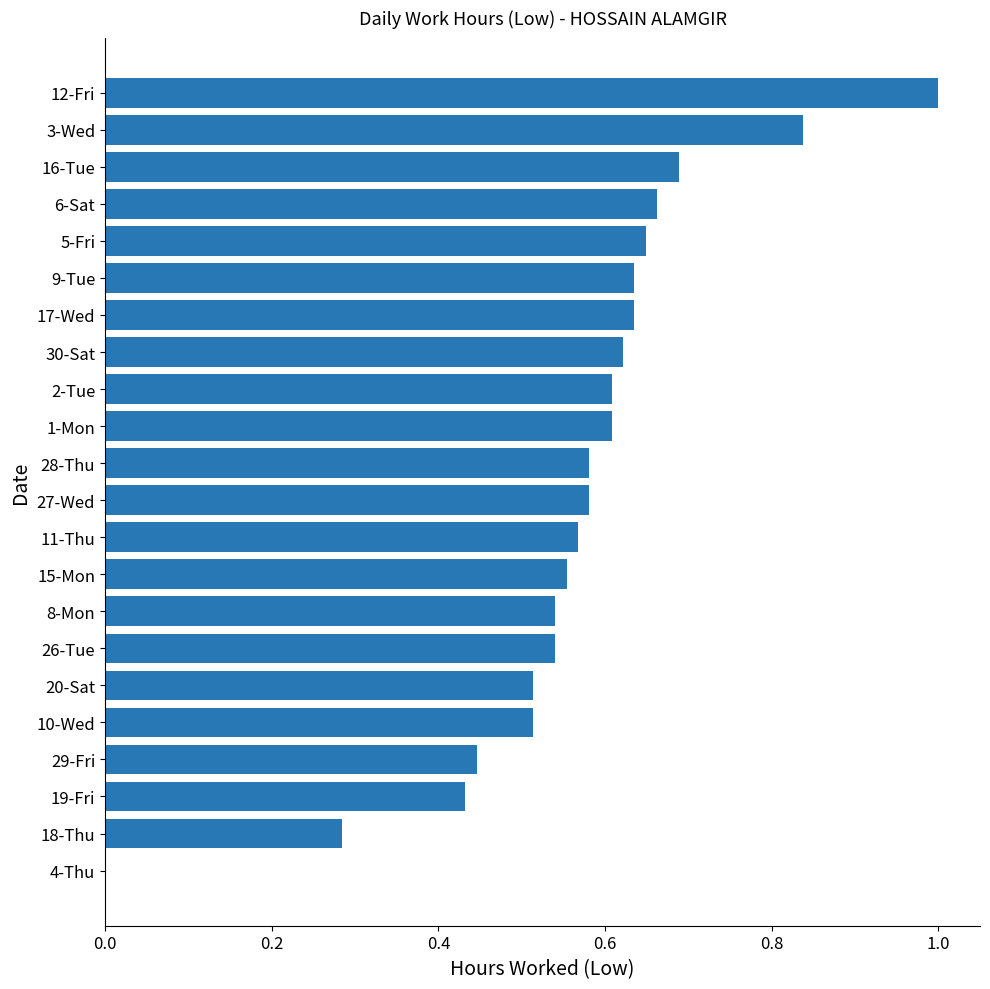

The chart shows a value of 0.6 at 2-Tue. True or false?

True